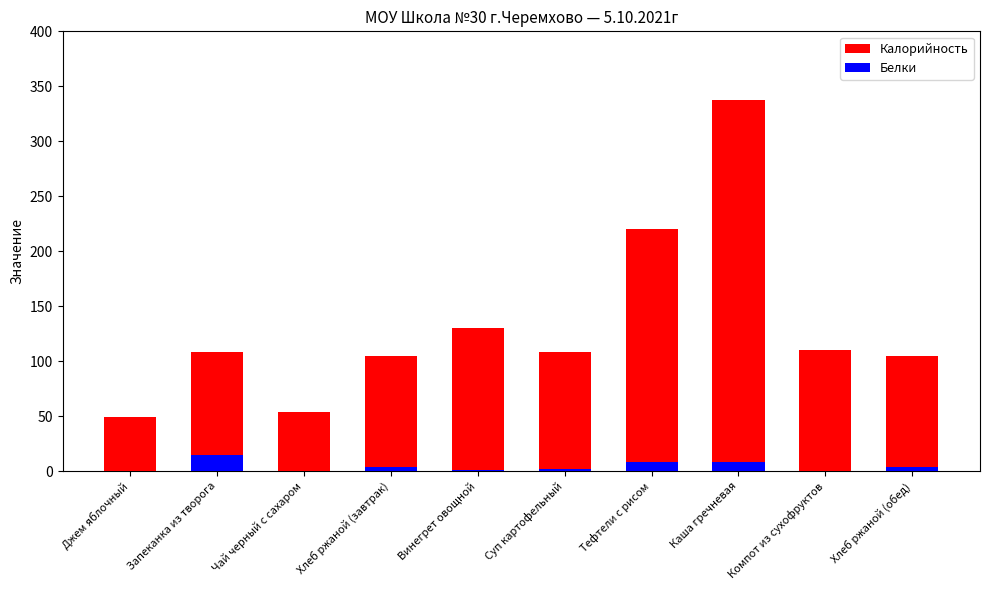

At how many categories does at least one series exceed 18?

10